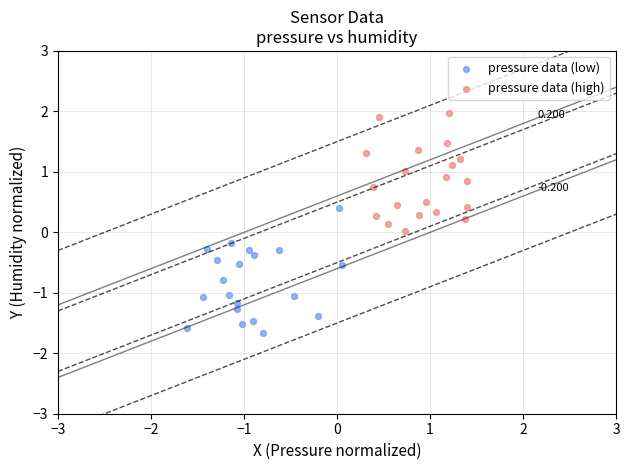

Which series contains the highest Y value?

pressure data (high)